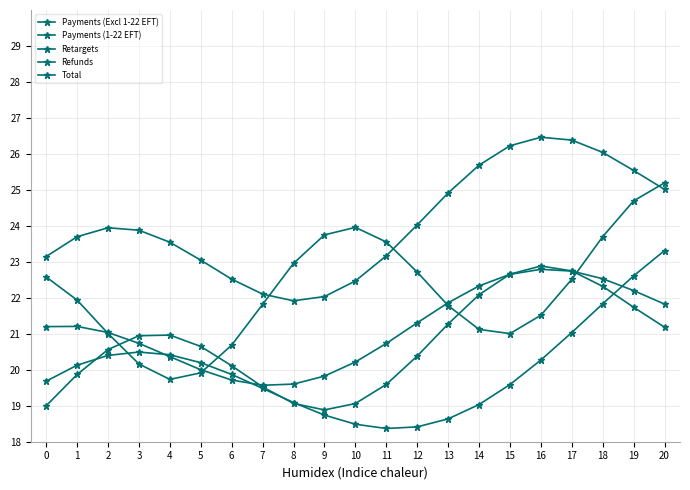

Reading left to right, list all the values displayed in this chart.

Payments (Excl 1-22 EFT): 19.0	19.9	20.6	20.9	21.0	20.6	20.1	19.5	19.1	18.9	19.1	19.6	20.4	21.3	22.1	22.7	22.9	22.7	22.3	21.7	21.2
Payments (1-22 EFT): 21.2	21.2	21.0	20.7	20.4	20.0	19.7	19.6	19.6	19.8	20.2	20.7	21.3	21.9	22.3	22.7	22.8	22.7	22.5	22.2	21.8
Retargets: 19.7	20.1	20.4	20.5	20.4	20.2	19.9	19.5	19.1	18.7	18.5	18.4	18.4	18.6	19.0	19.6	20.3	21.0	21.8	22.6	23.3
Refunds: 22.6	21.9	21.0	20.2	19.7	19.9	20.7	21.8	23.0	23.7	24.0	23.6	22.7	21.8	21.1	21.0	21.5	22.5	23.7	24.7	25.2
Total: 23.1	23.7	23.9	23.9	23.5	23.0	22.5	22.1	21.9	22.0	22.5	23.2	24.0	24.9	25.7	26.2	26.5	26.4	26.0	25.5	25.0